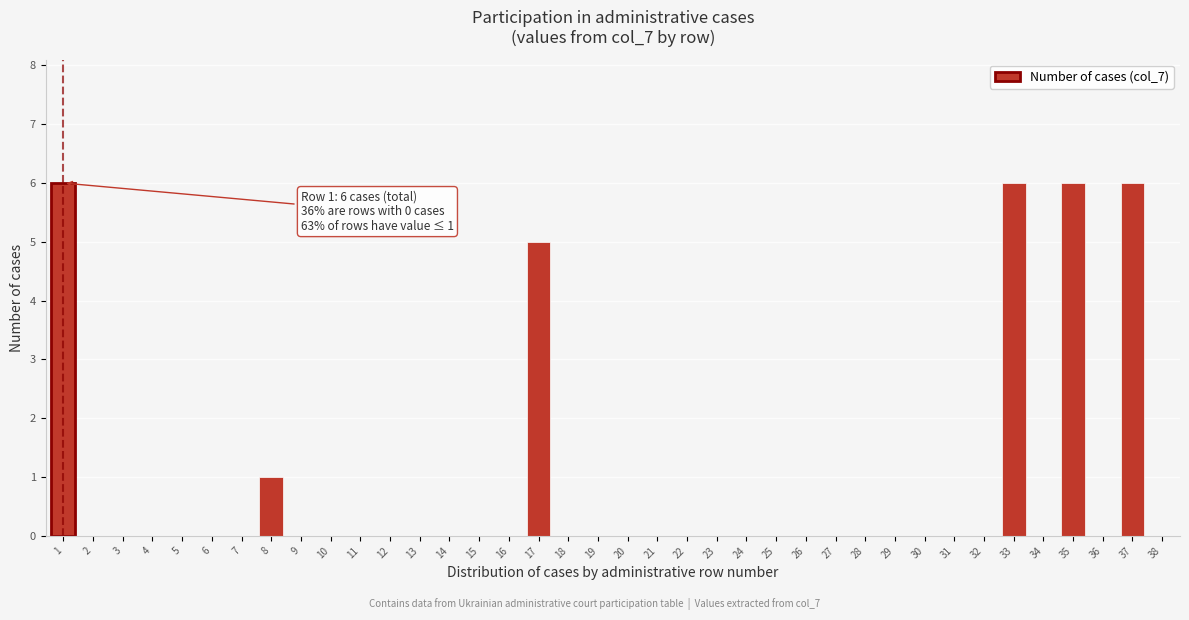

The value at 34 is -2. True or false?

False